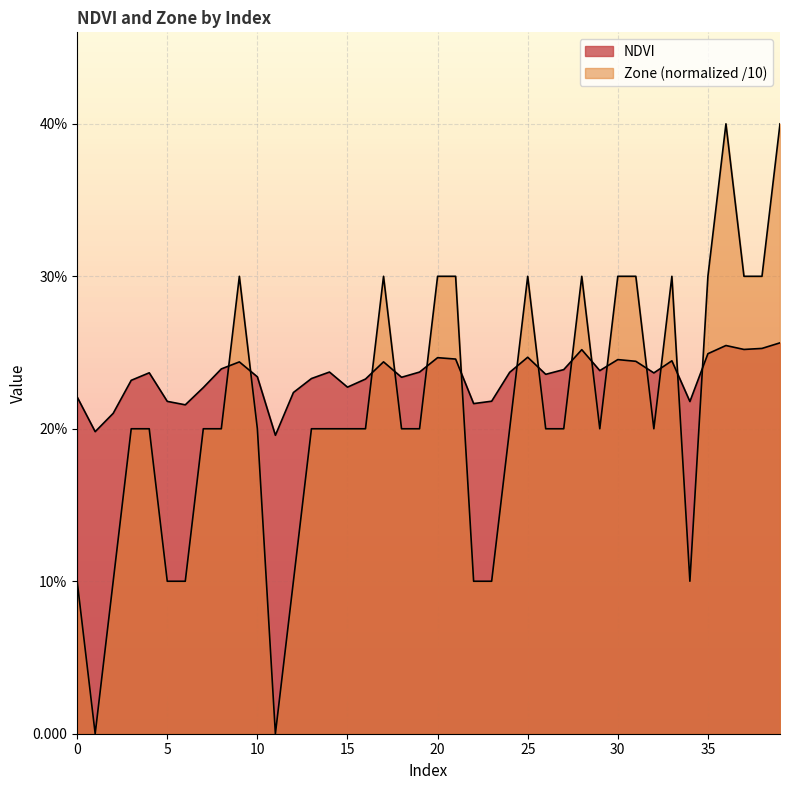

Rank the categories by Zone value from highest to lowest.

36, 39, 9, 17, 20, 21, 25, 28, 30, 31, 33, 35, 37, 38, 3, 4, 7, 8, 10, 13, 14, 15, 16, 18, 19, 24, 26, 27, 29, 32, 0, 2, 5, 6, 12, 22, 23, 34, 1, 11